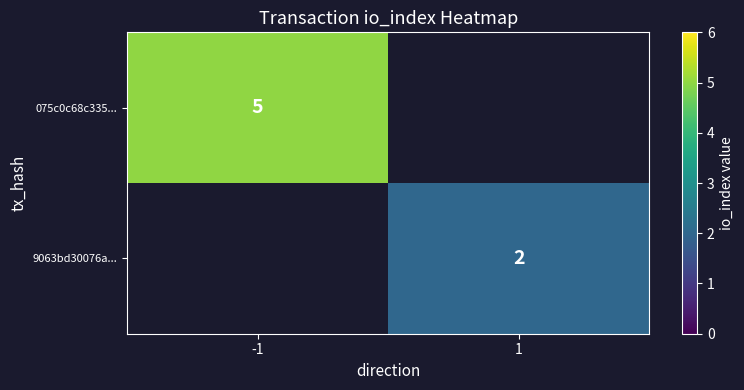

Is it true that 075c0c68c335... equals 7 at -1?

False